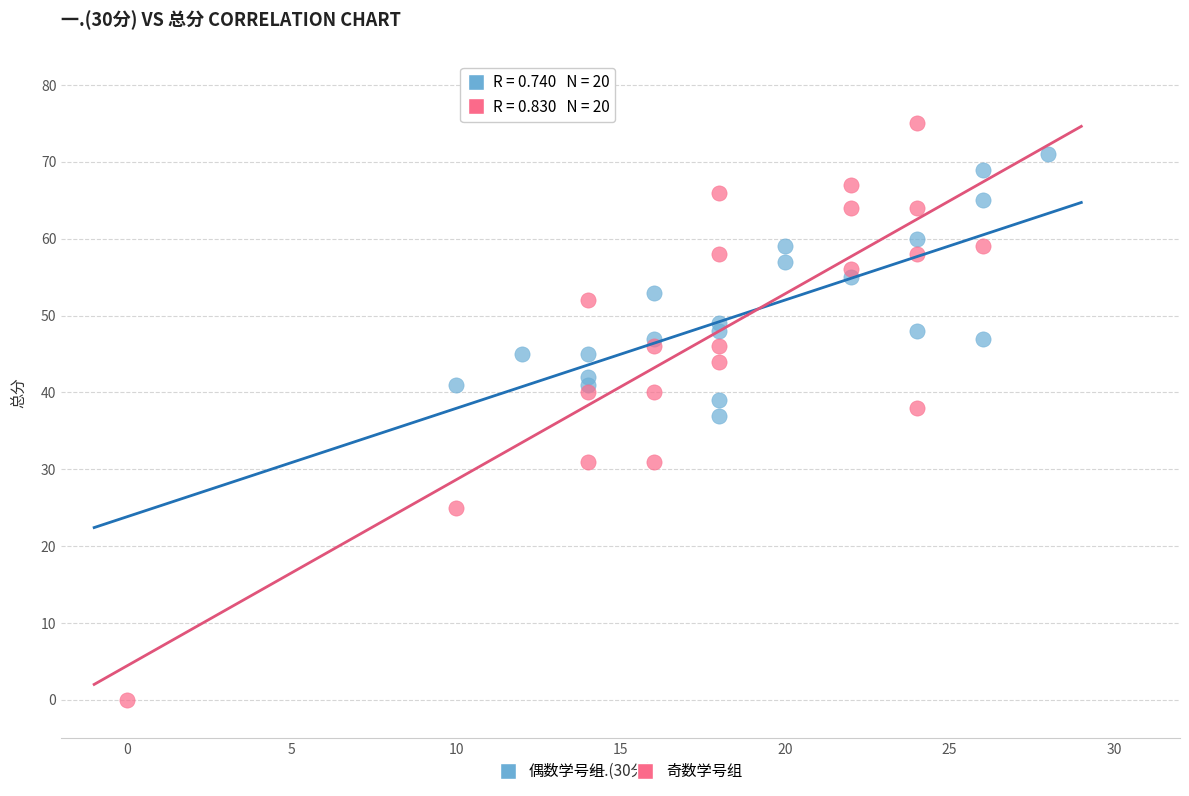

Which series contains the lowest Y value?

奇数学号组